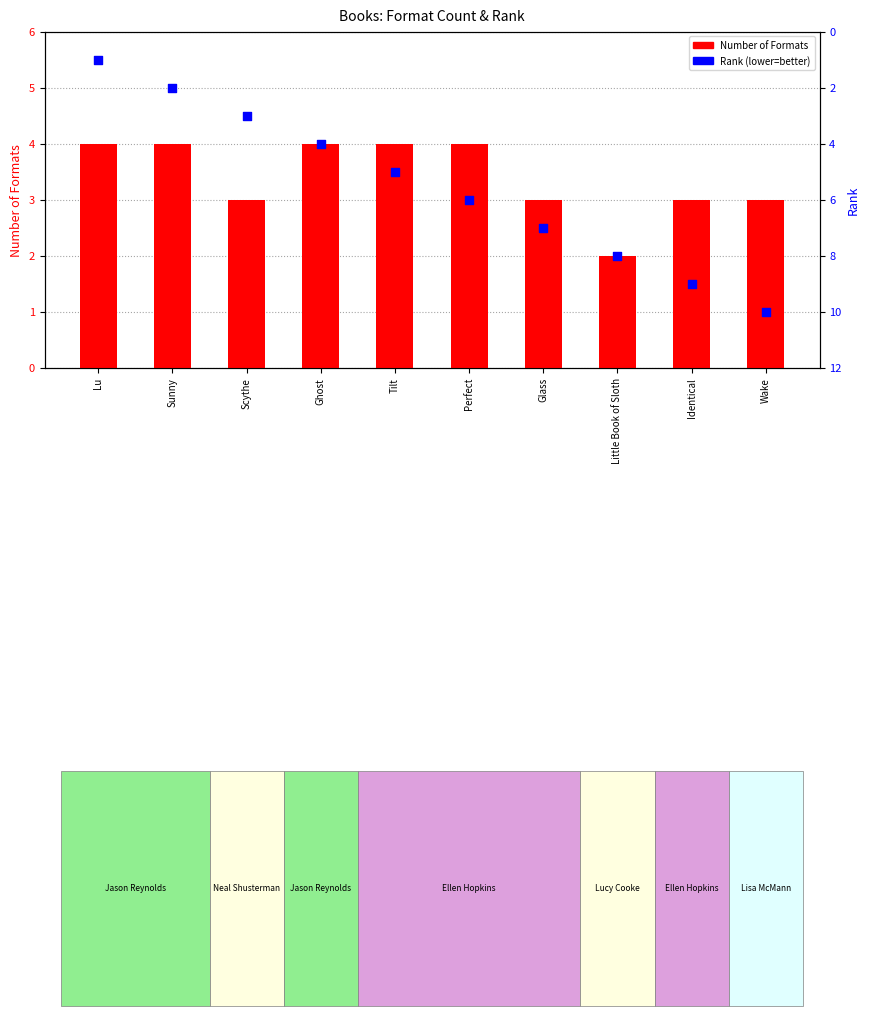

Which series reaches the maximum Y coordinate?

Rank